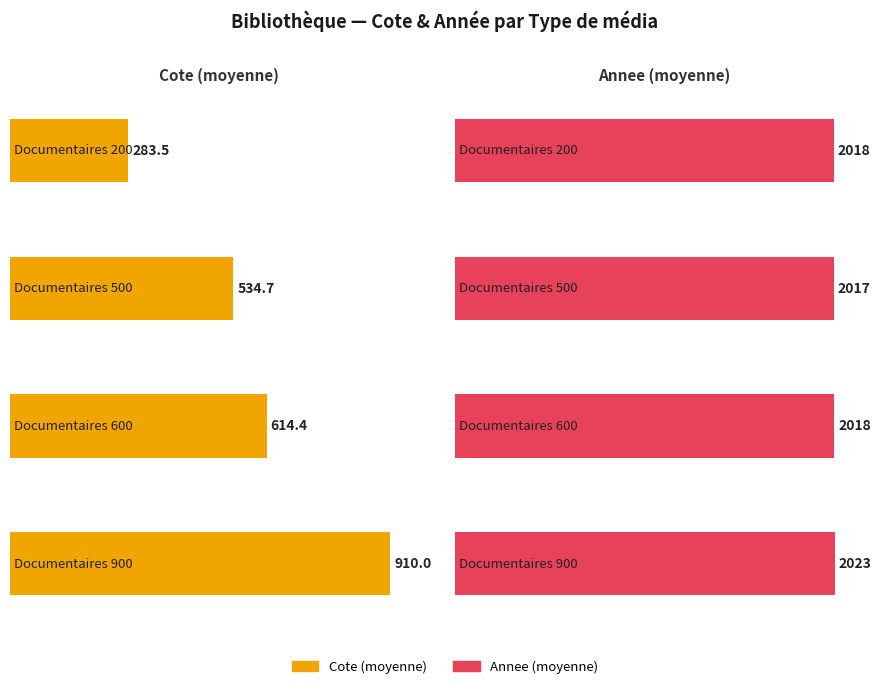

Between Documentaires 500 and Documentaires 500, which series saw the biggest shift?

Cote